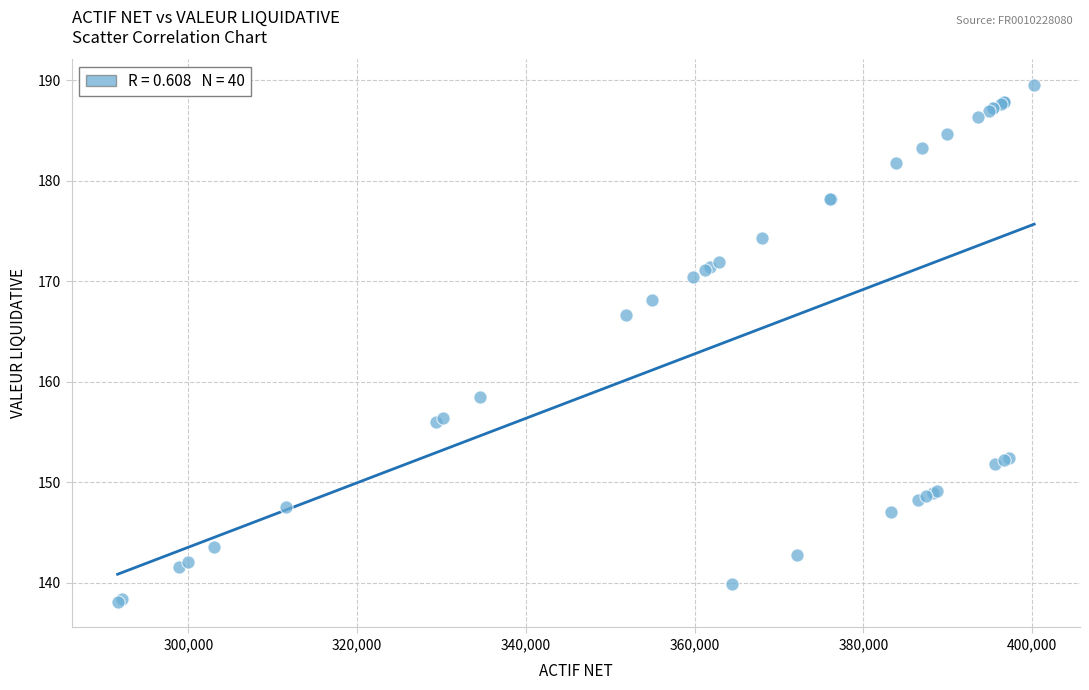

What Y value in the scatter plot is closest to 163?

166.7